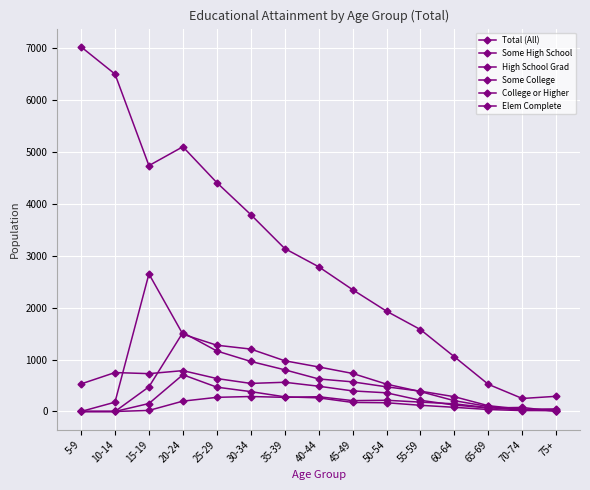

How many intersections are there between Elem Complete and Some High School?

3